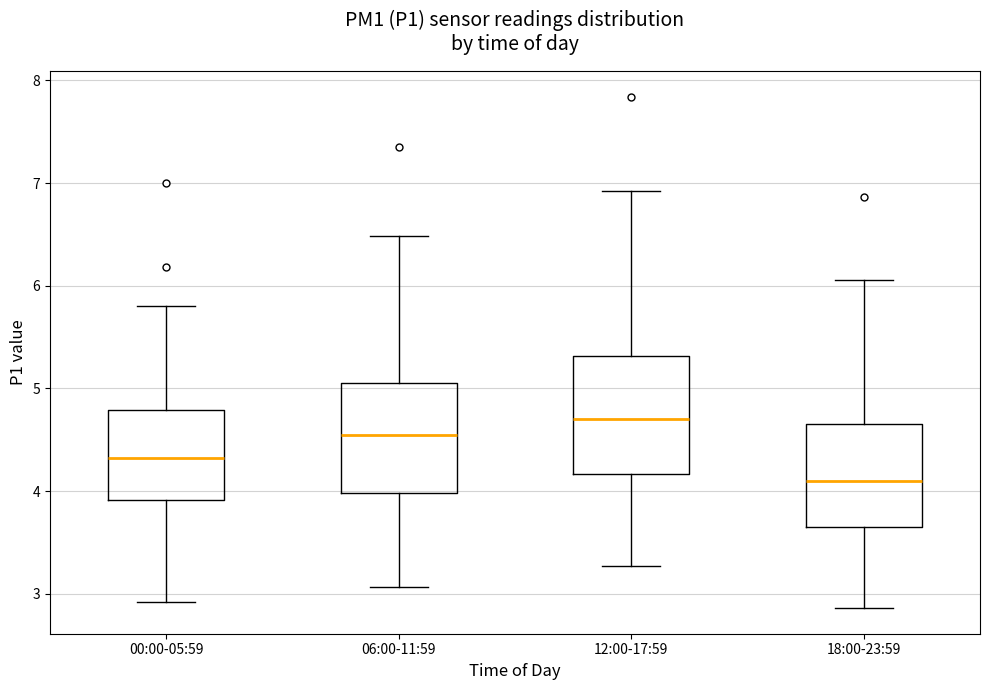

Reading left to right, transcribe this box plot: for each box, give where its median line is, the range the box spans, and where its two whiskers end, as read against the y-axis. The values are not printed on the chart, so give them approximately, as read against the axis.

00:00-05:59: median 4.3, box 3.9 to 4.8, whiskers 2.9 to 5.8
06:00-11:59: median 4.6, box 4.0 to 5.1, whiskers 3.1 to 6.5
12:00-17:59: median 4.7, box 4.2 to 5.3, whiskers 3.3 to 6.9
18:00-23:59: median 4.1, box 3.7 to 4.7, whiskers 2.9 to 6.1